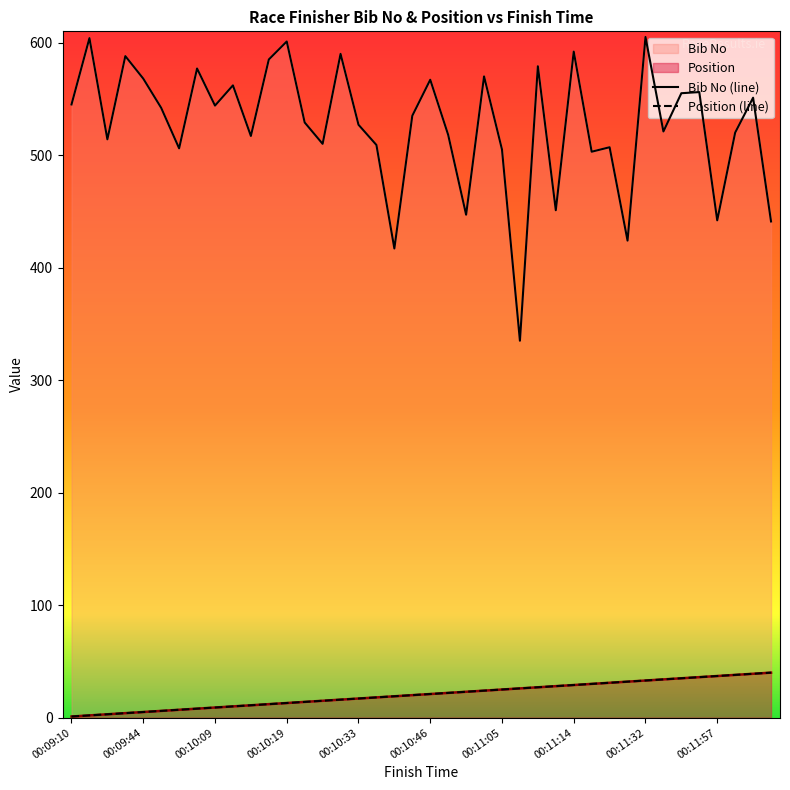

True or false: Bib No (line) has more than 0 points higher than both neighbors.

True